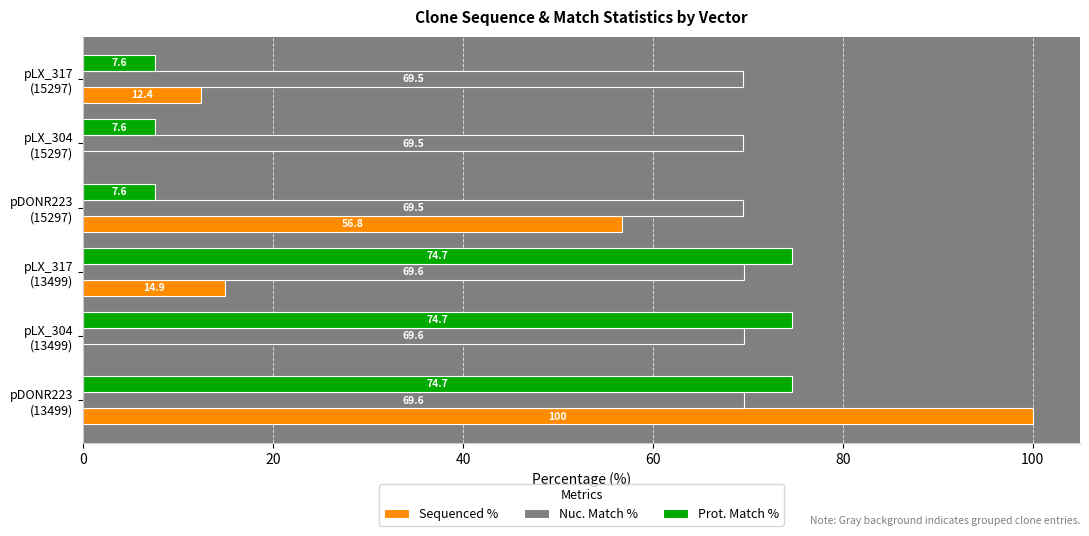

At which label is Sequenced % closest to 50?

pDONR223
(15297)